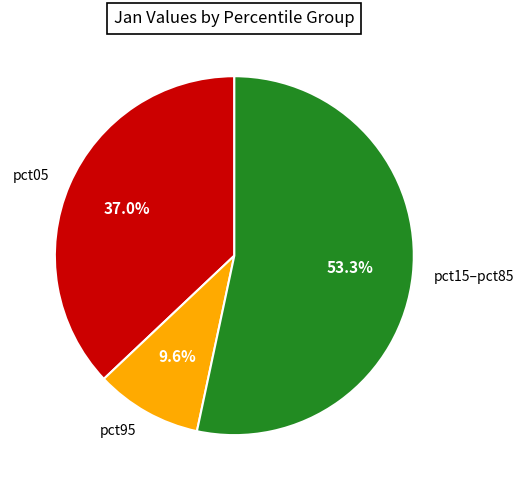

Does pct05 account for over 50% of the chart?

No